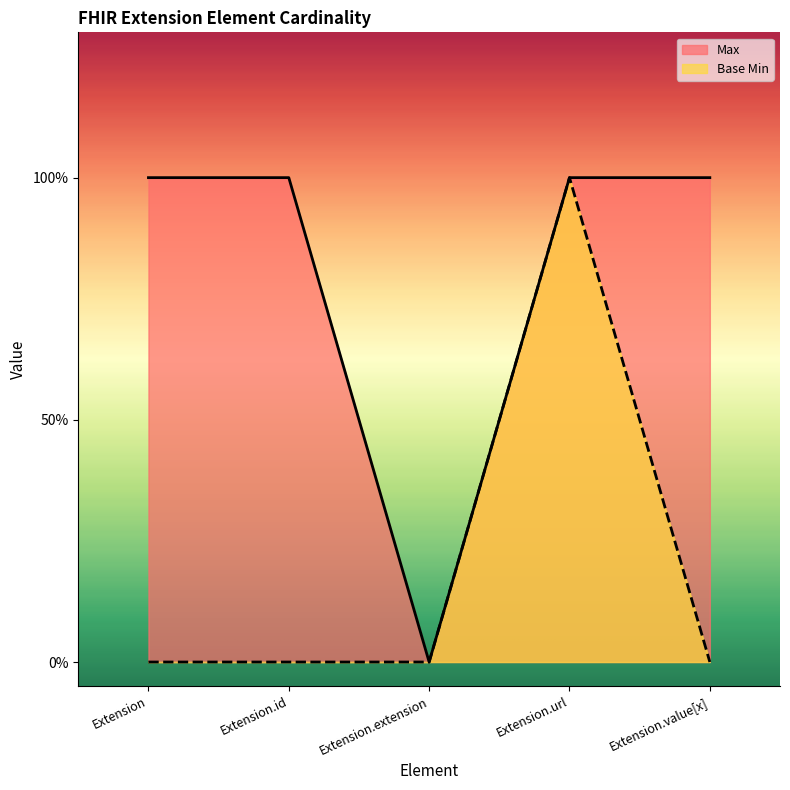

True or false: Max and Base Min intersect in this chart.

False